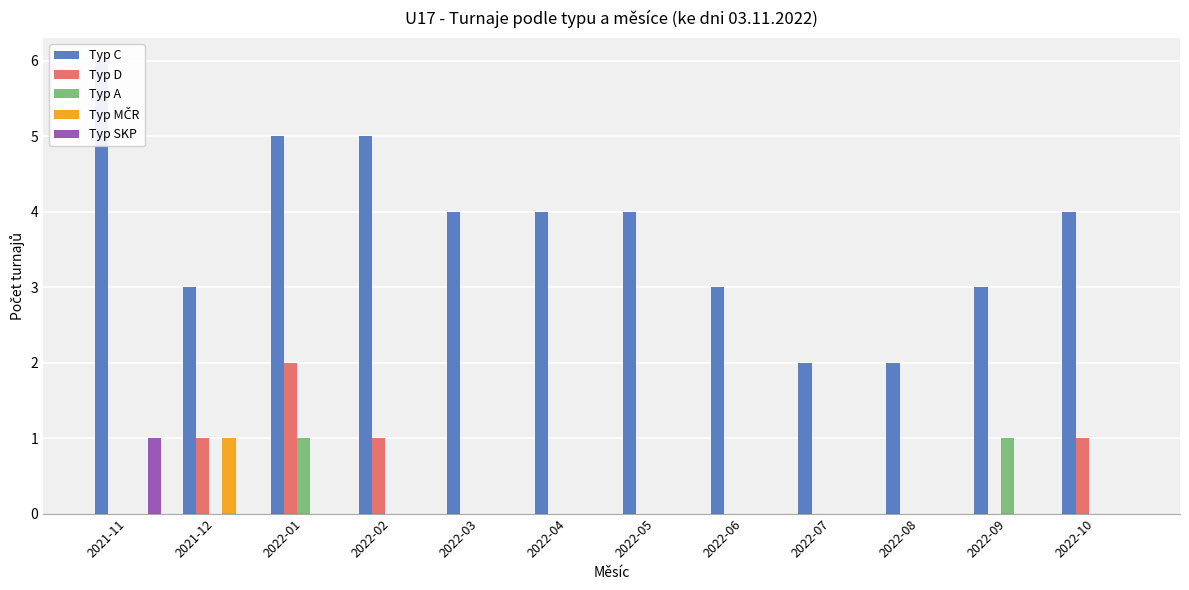

Are the bars horizontal?

No